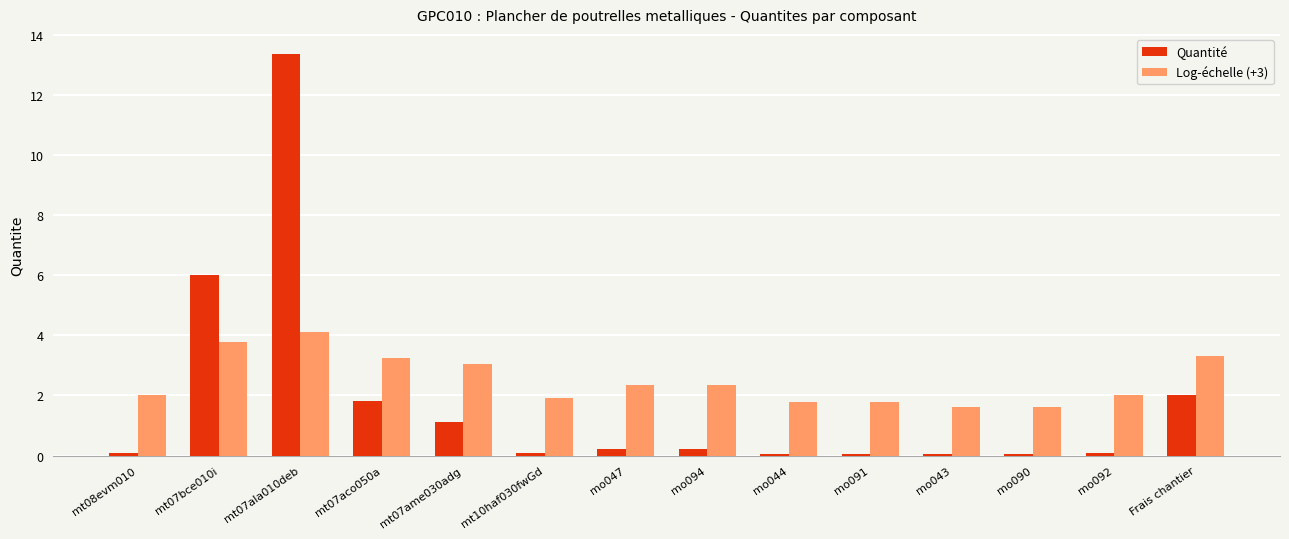

The Log-échelle (+3) series shows 2.0 at mo092. True or false?

True